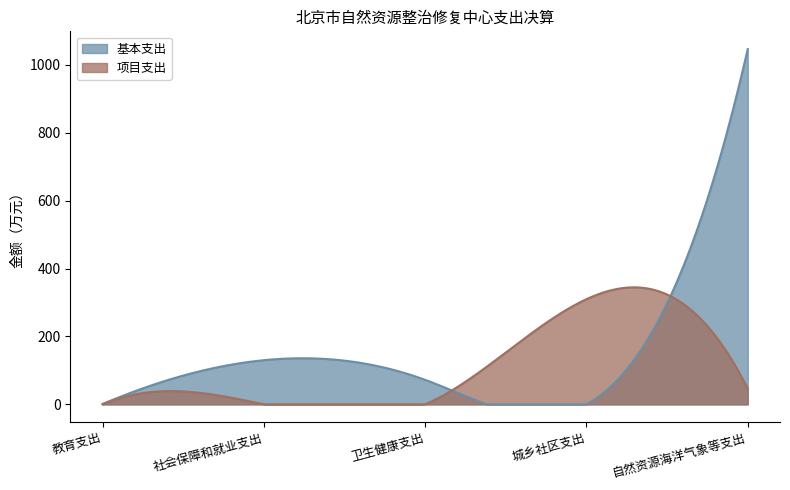

Which series changed the most between 社会保障和就业支出 and 城乡社区支出?

项目支出